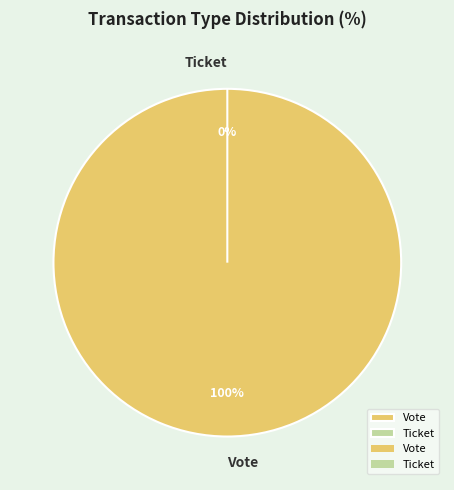

Is it true that Vote is 100% of the pie?

True